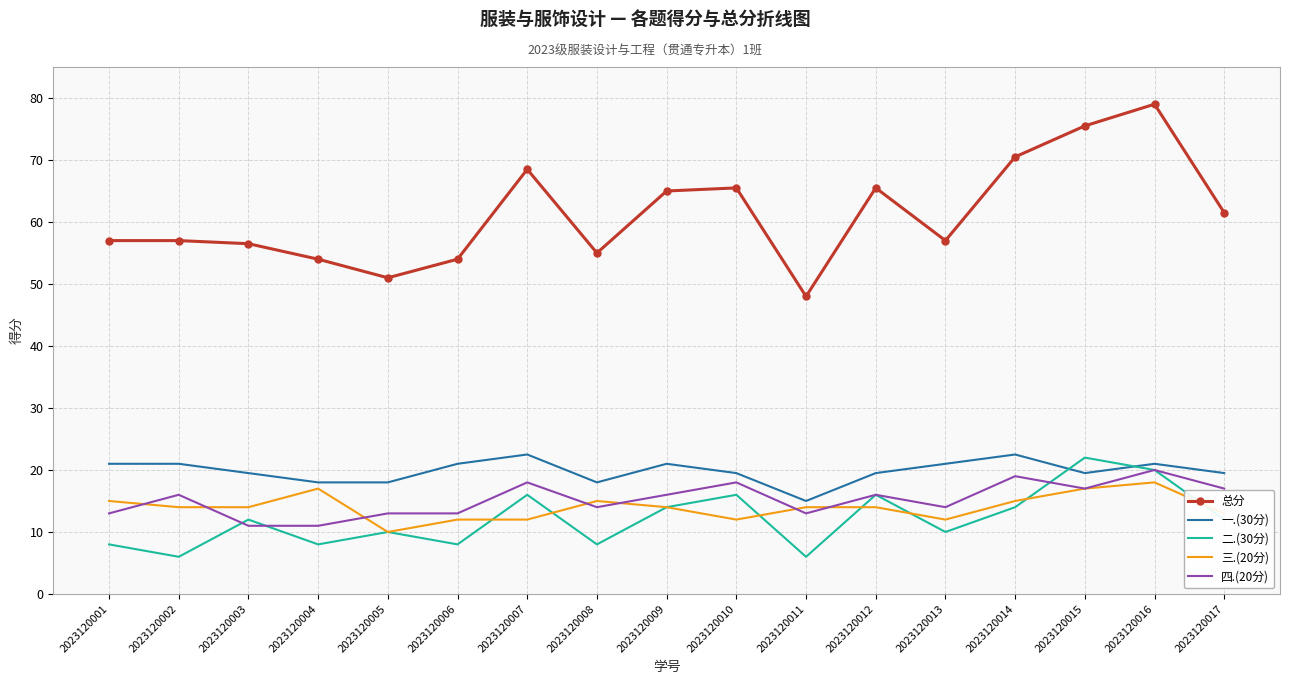

True or false: 二.(30分) and 总分 intersect in this chart.

False